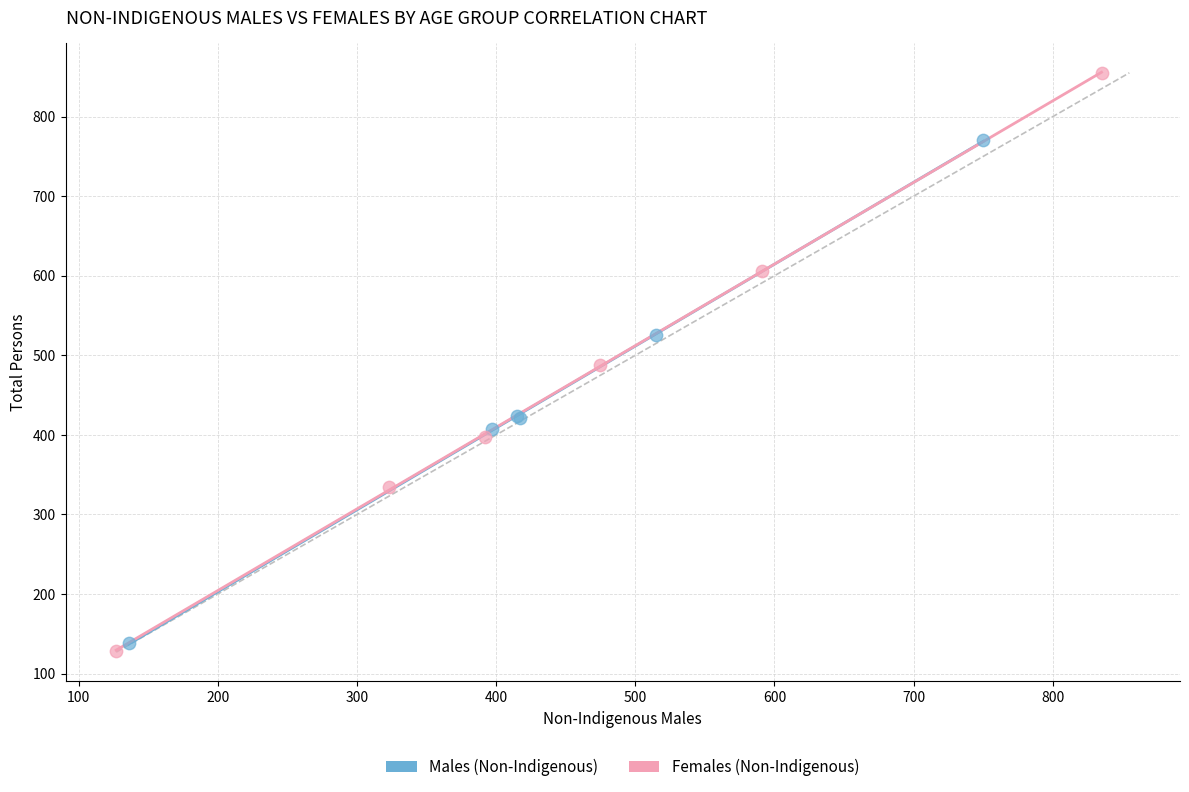

Which series has the widest spread of Y values?

Females (Non-Indigenous)